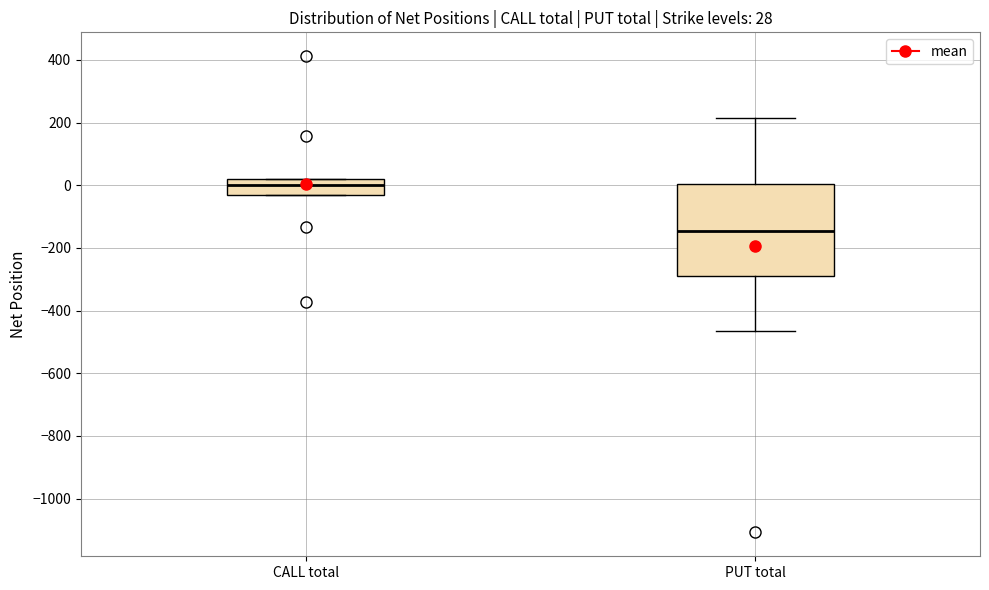

Which box's median line is the highest?

CALL total